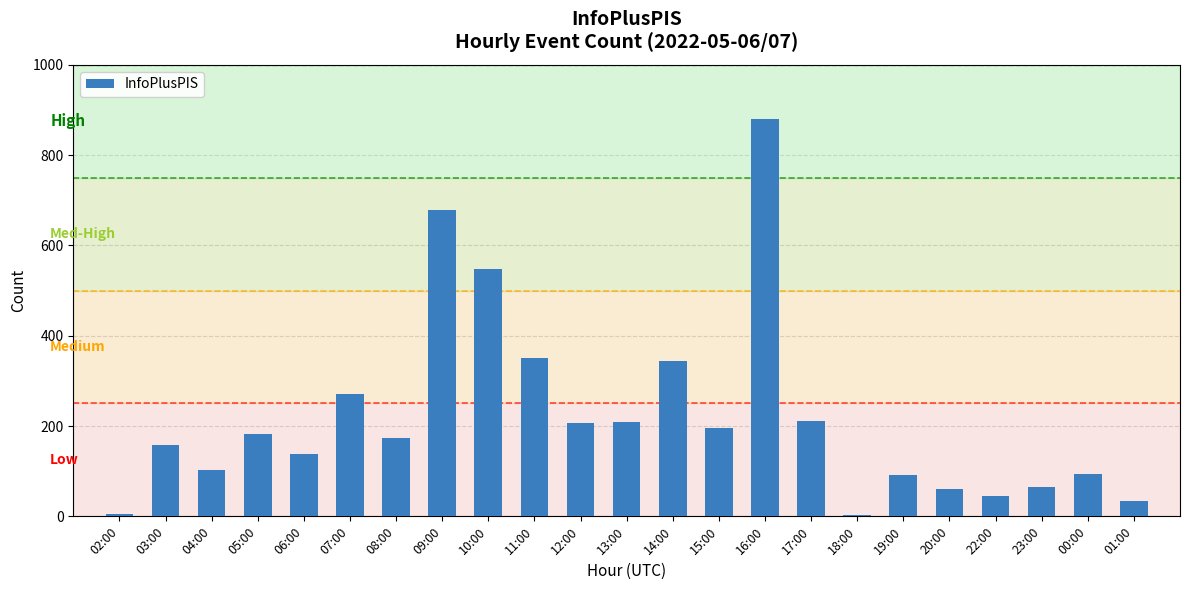

What is the difference between the values at 16:00 and 09:00?

202